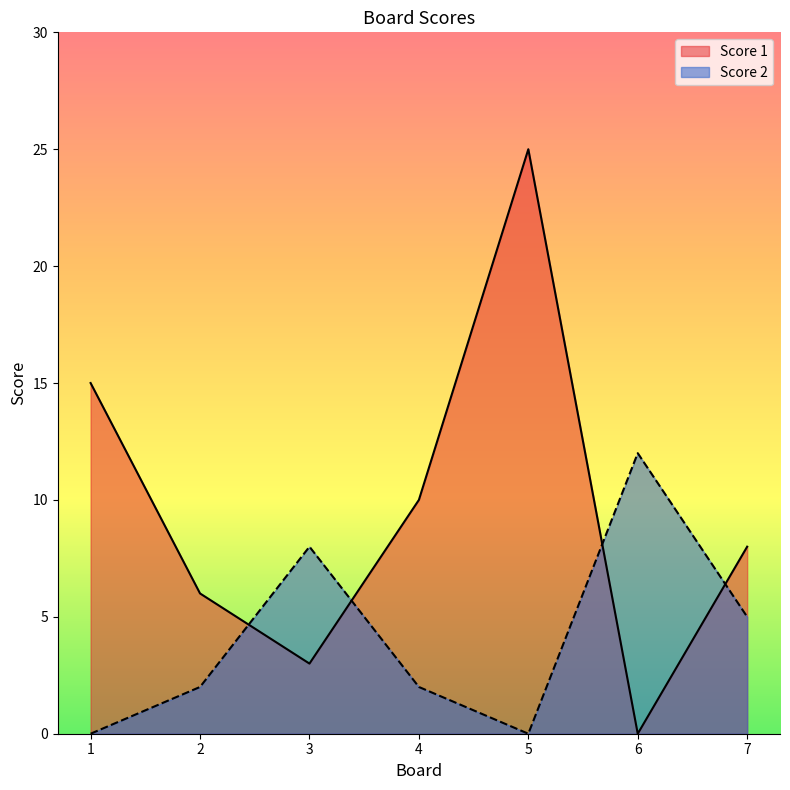

Which series has the largest range (max minus min)?

Score 1